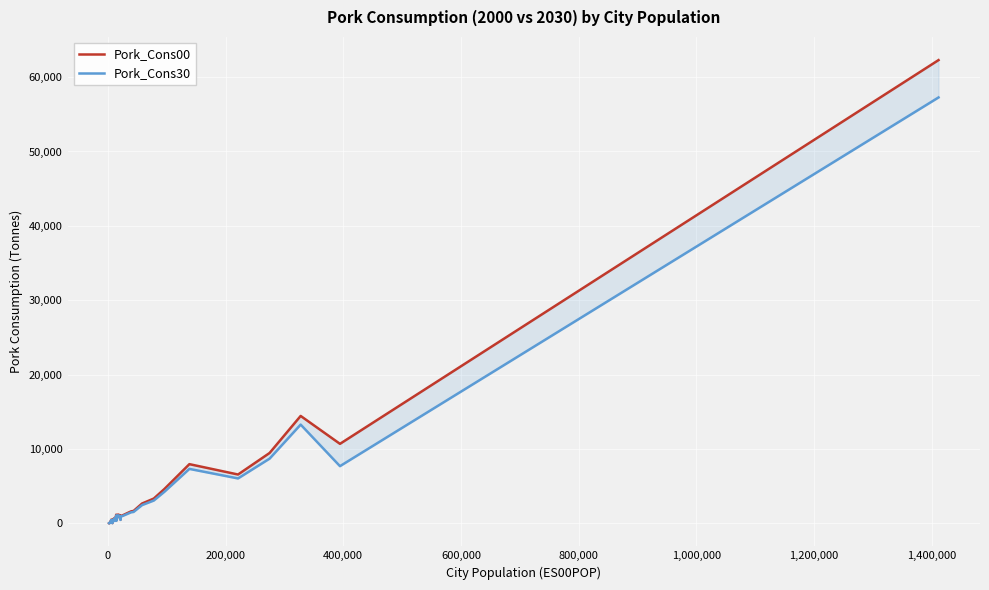

True or false: Pork_Cons30 and Pork_Cons00 intersect in this chart.

False